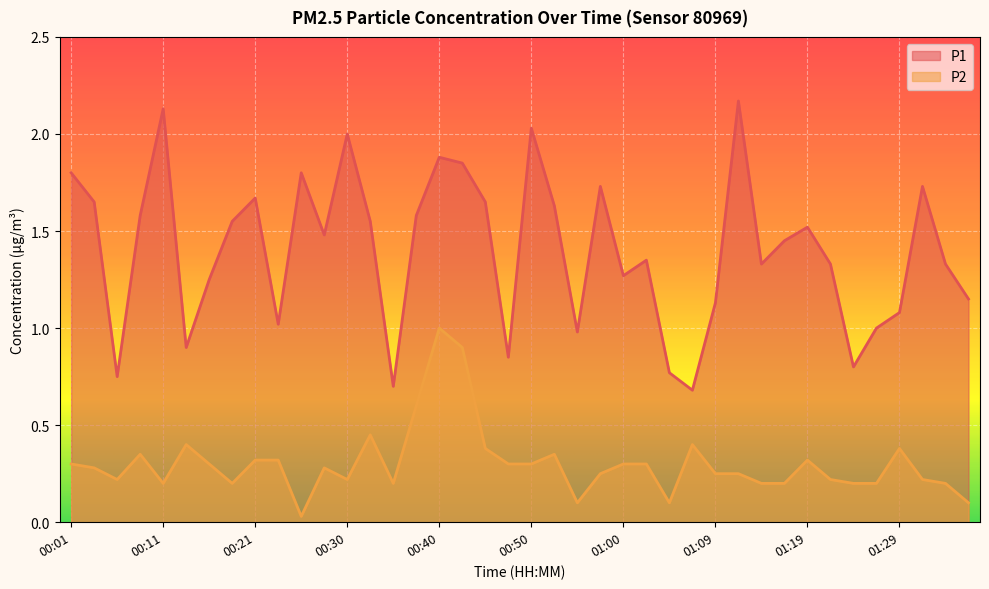

At which label is P1 closest to 1?

01:26